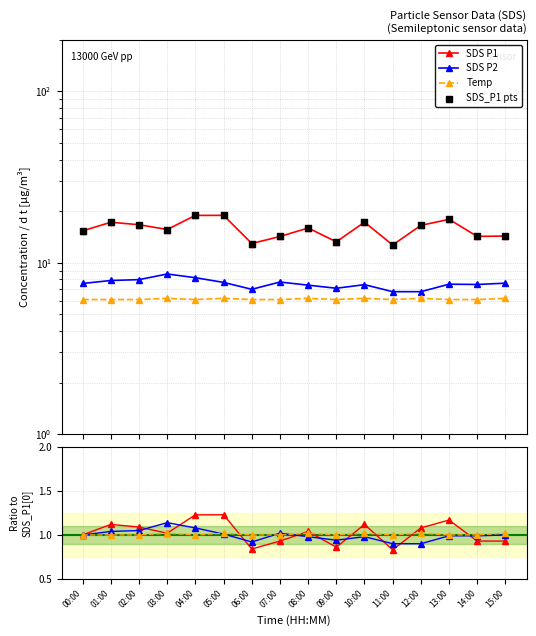

Which series has the largest Y range (max minus min)?

SDS_P1